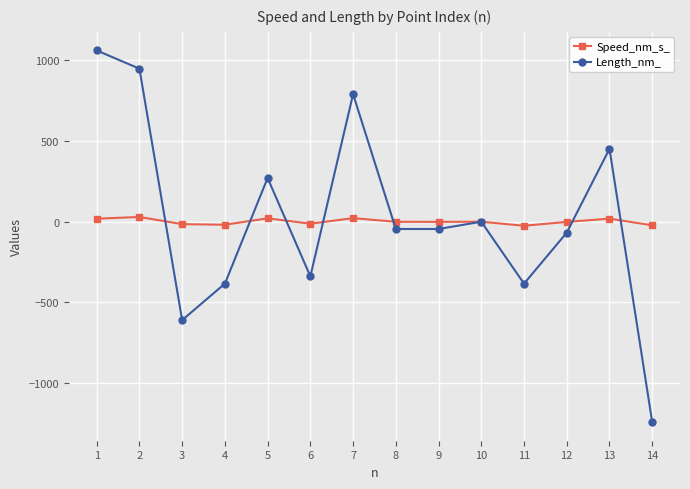

How many lines are shown in the chart?

2